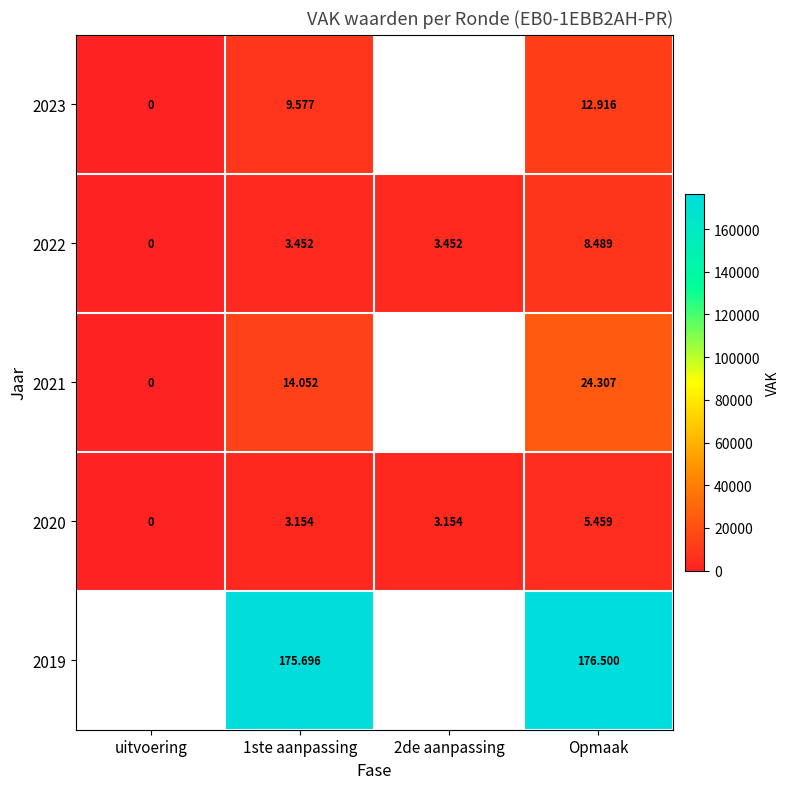

Which series changed the most between 1ste aanpassing and Opmaak?

2021